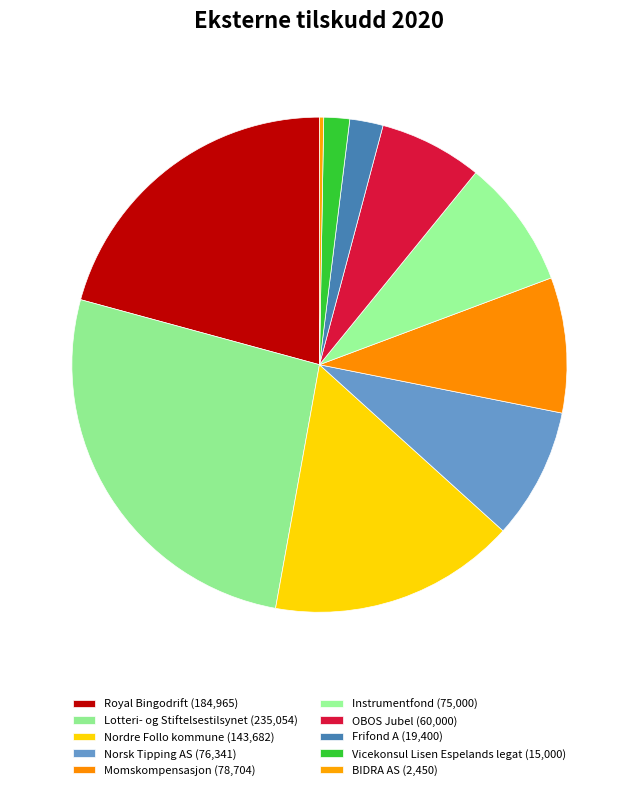

The Frifond A slice represents 2% of the pie. True or false?

True